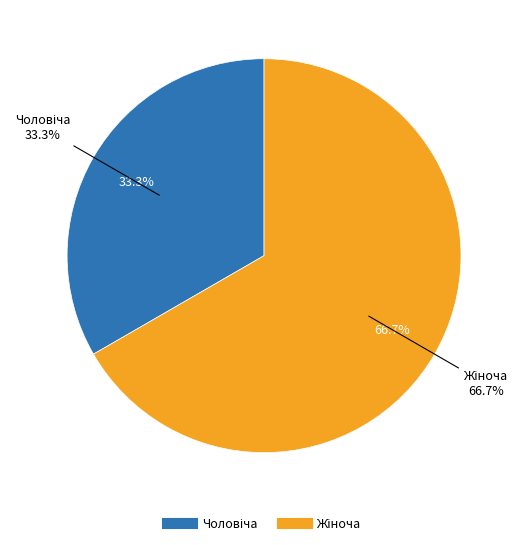

Which slice is the smallest?

Чоловіча